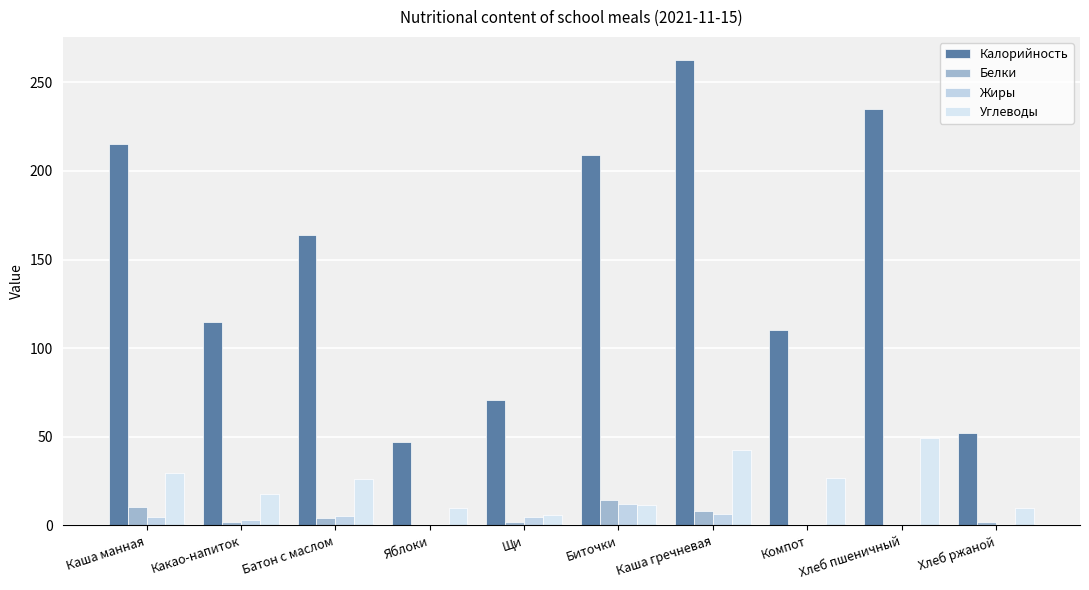

Are the bars horizontal?

No